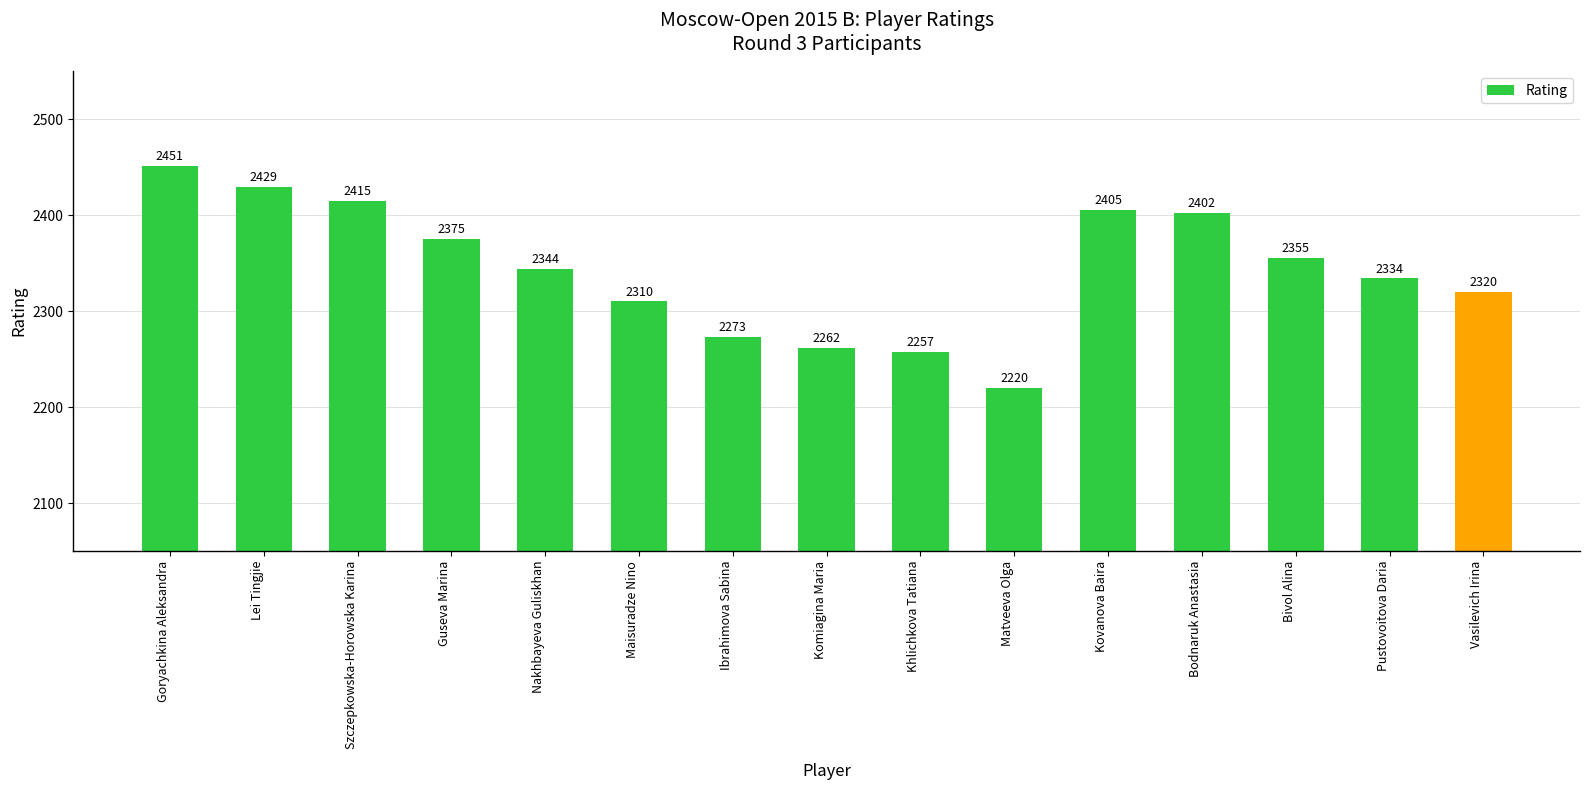

Reading left to right, what are all the values shown in this chart?

2451	2429	2415	2375	2344	2310	2273	2262	2257	2220	2405	2402	2355	2334	2320